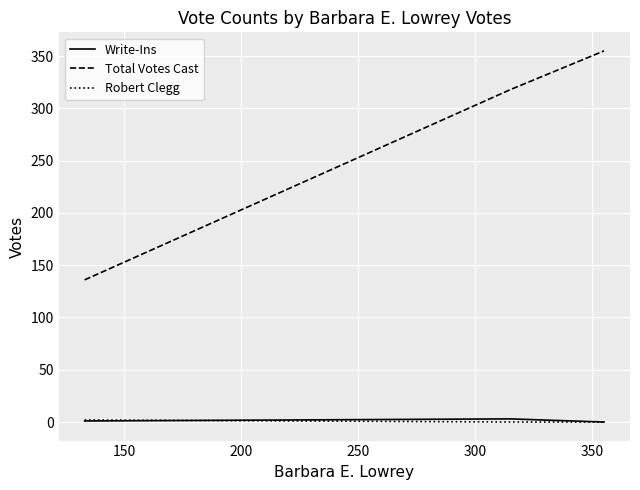

What is the sum of all Robert Clegg values?

2